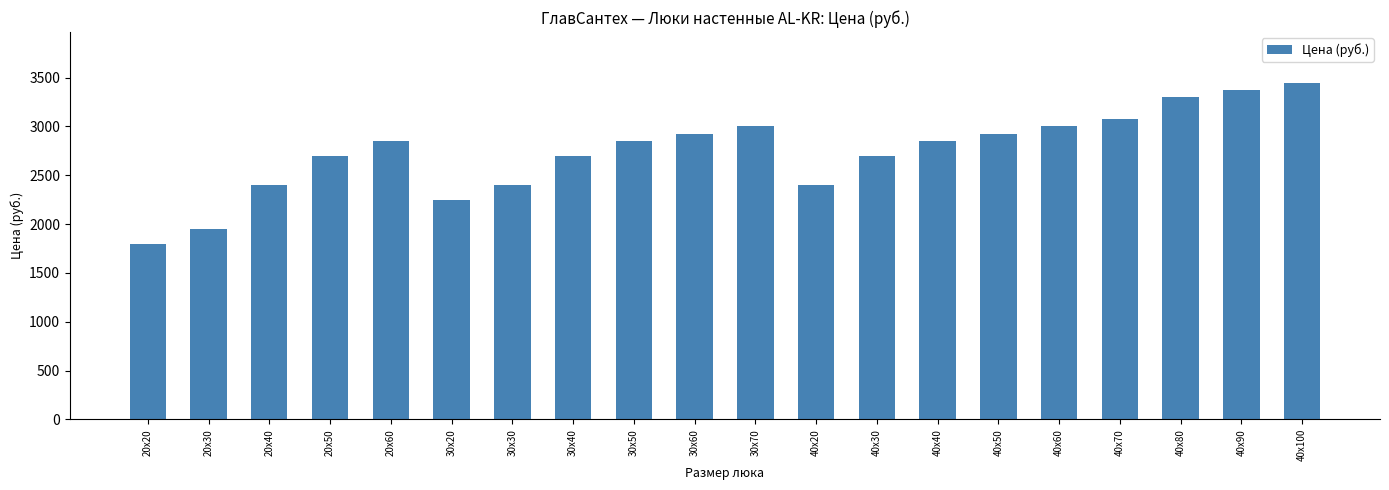

Which has a higher value, 40x80 or 40x50?

40x80